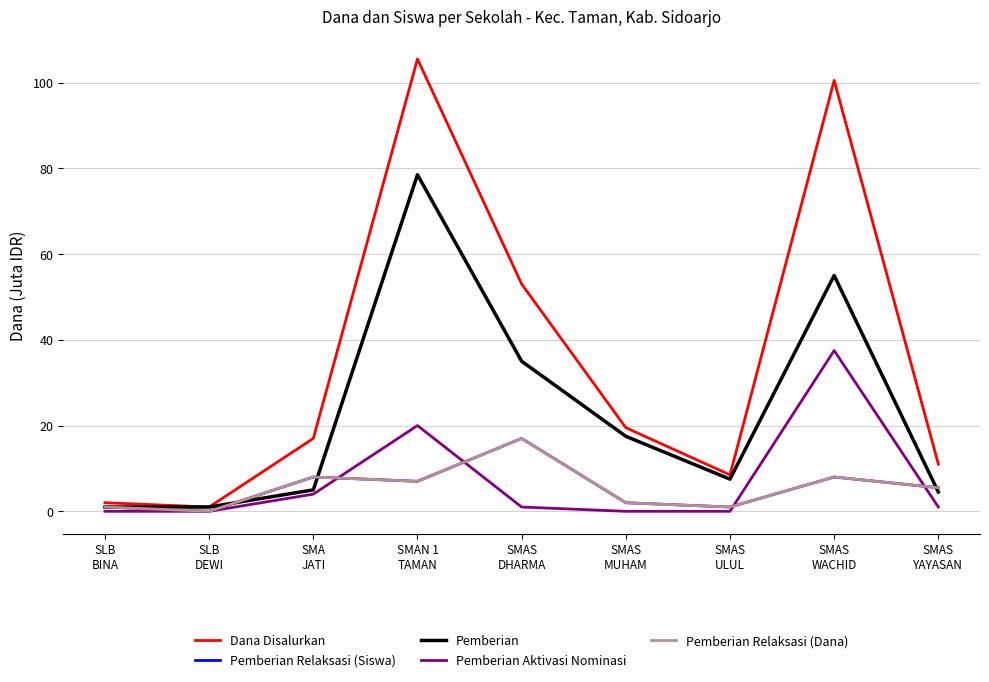

At which category does the chart reach its minimum across all series?

SLB
DEWI